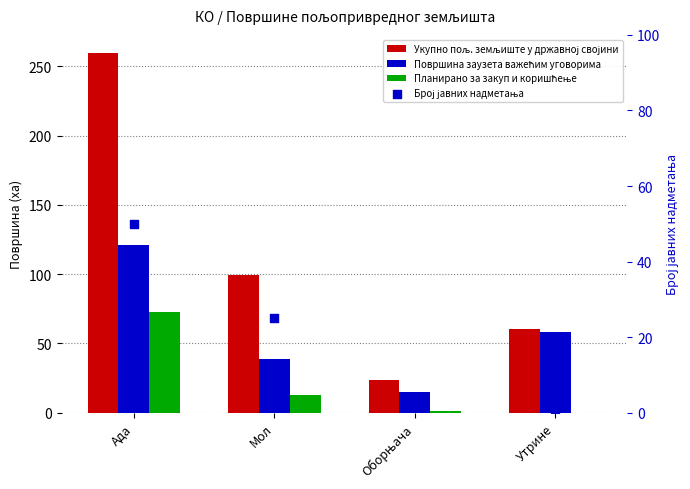

Which series has the widest spread of Y values?

Укупно пољ. земљиште у државној својини